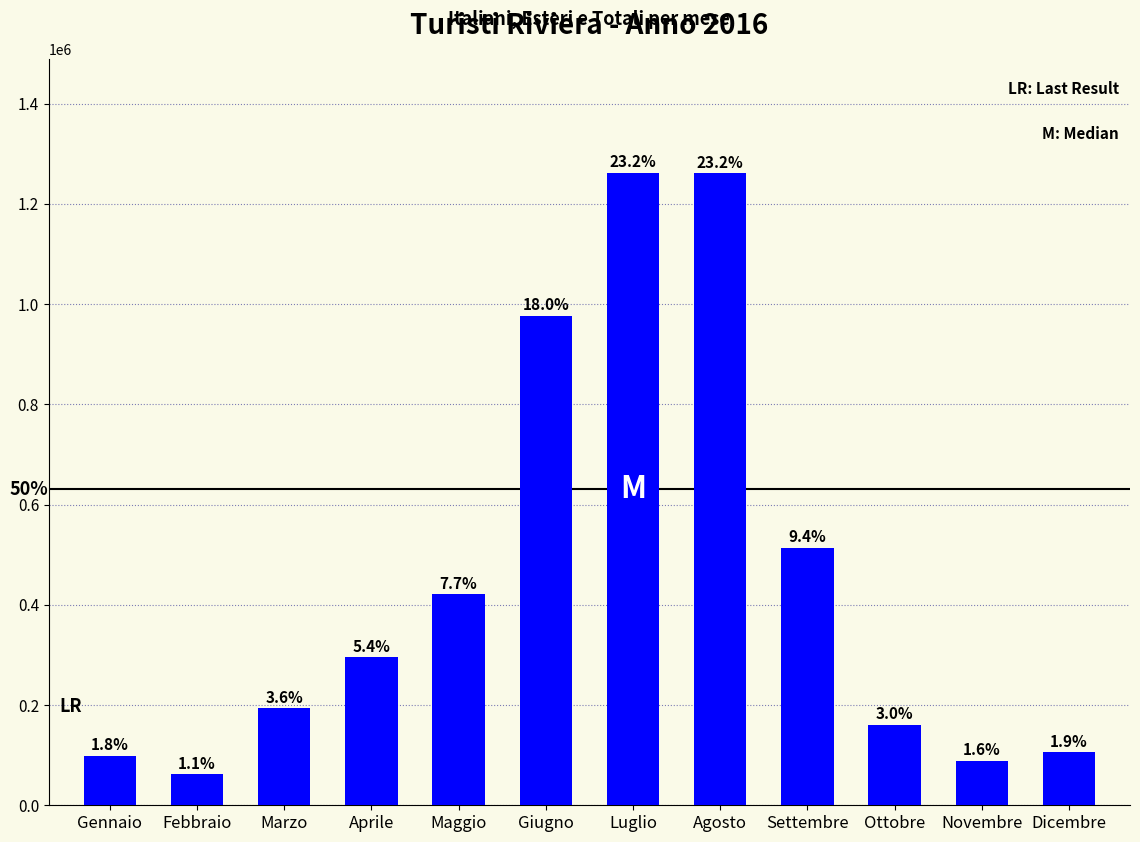

Are the bars horizontal?

No